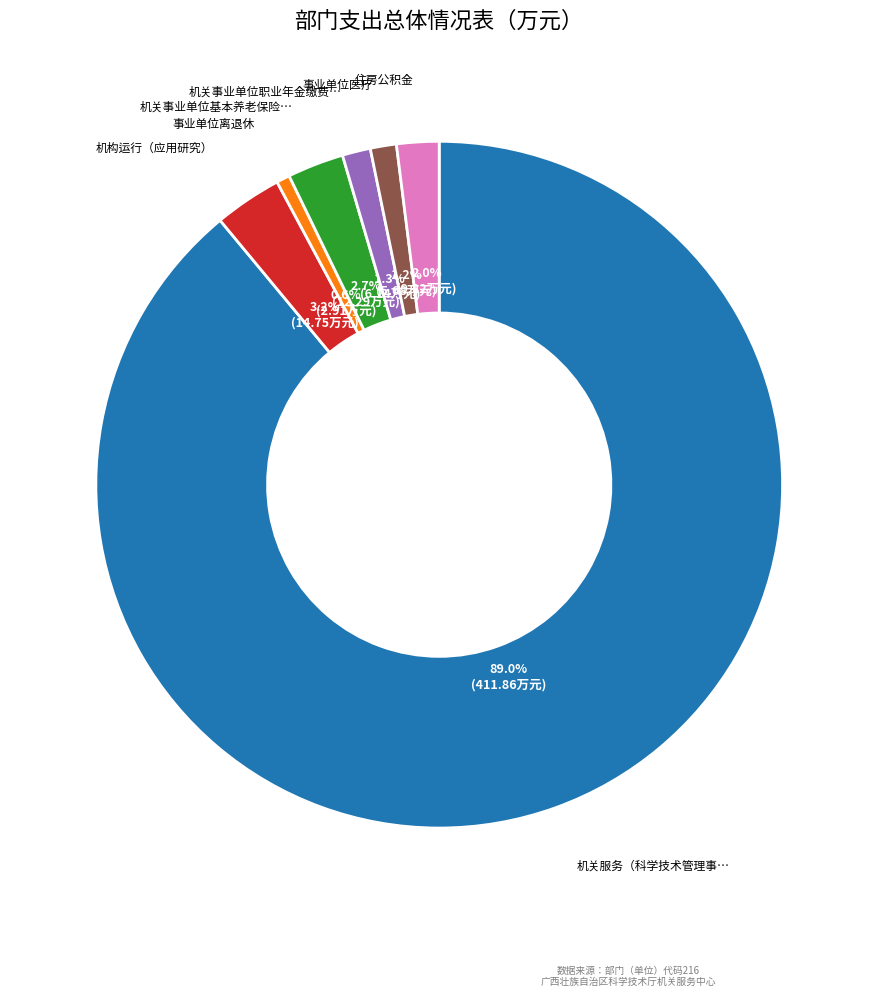

Is there any slice that represents more than half of the pie?

Yes